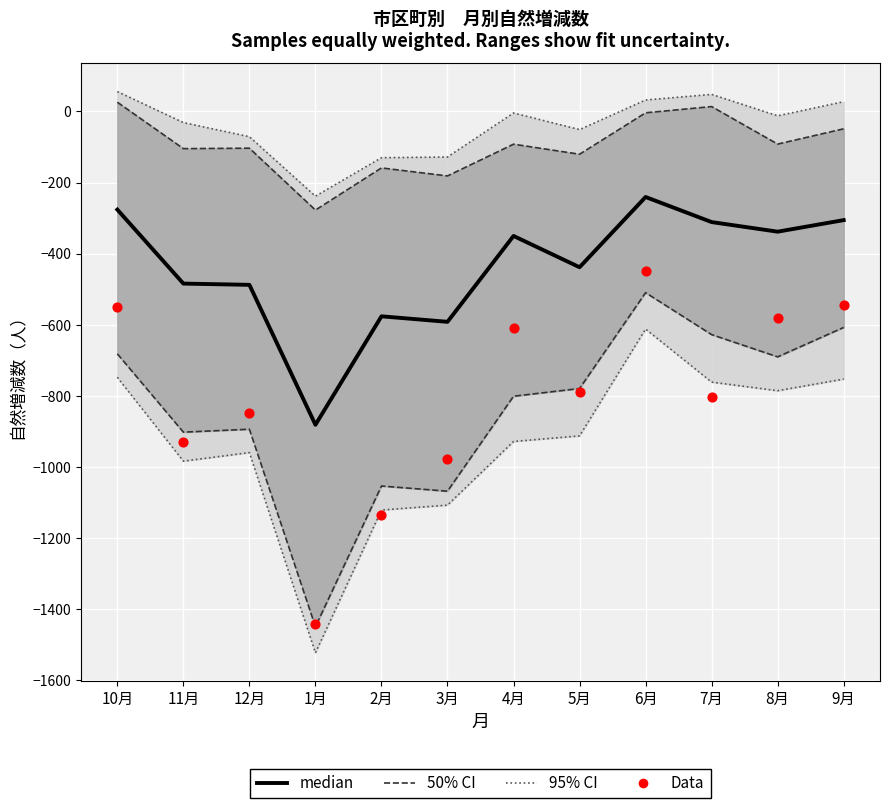

What is the total value across all series at 8月?

-1011.8